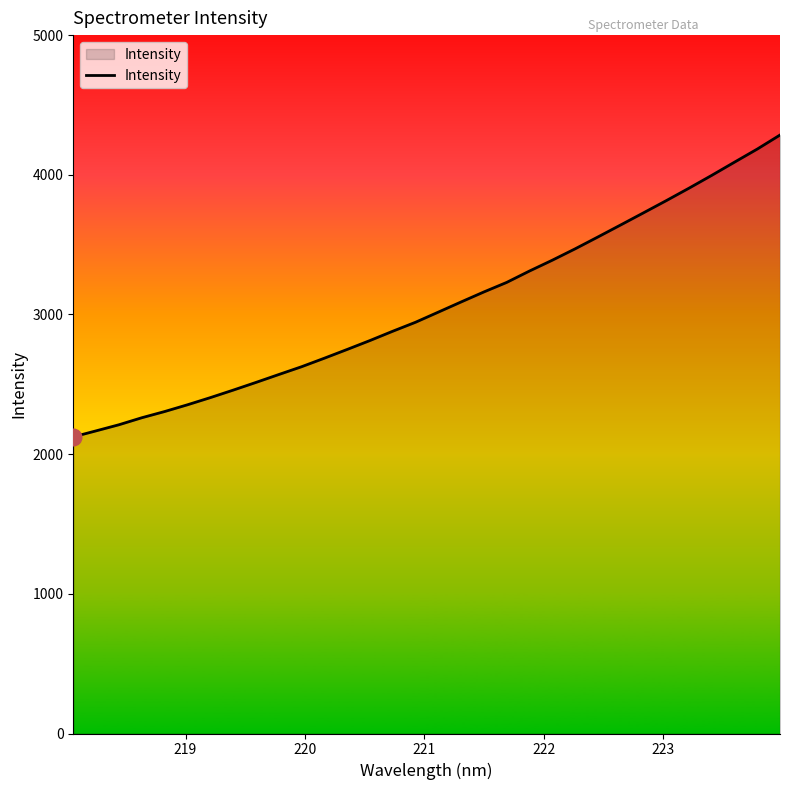

What is the maximum value shown in the chart?

4284.6